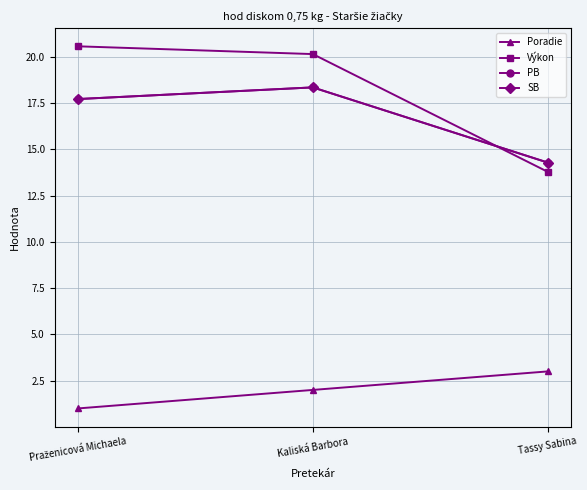

At Praženicová Michaela, list the series in order from smallest to largest.

Poradie, PB, SB, Výkon